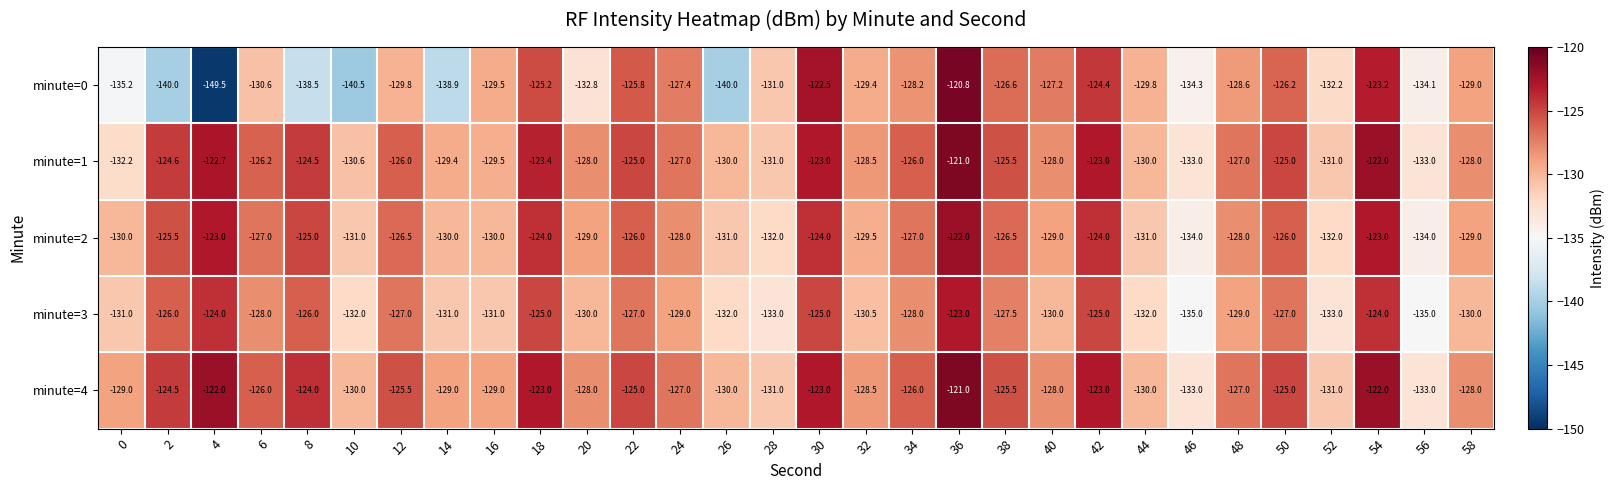

The value of minute=3 at 28 is -81.9. True or false?

False